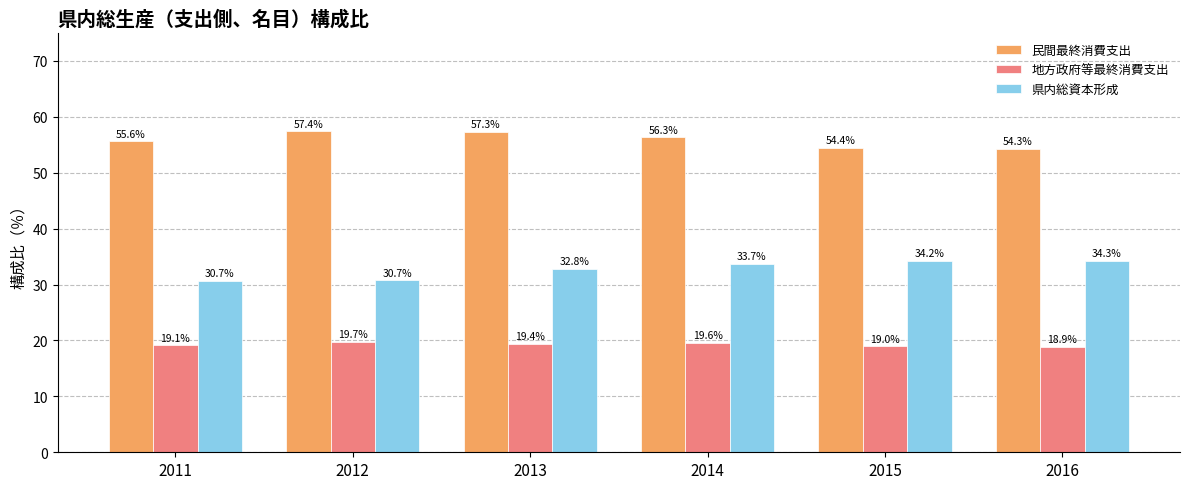

True or false: 県内総資本形成 has a value of 33.7 at 2014.

True